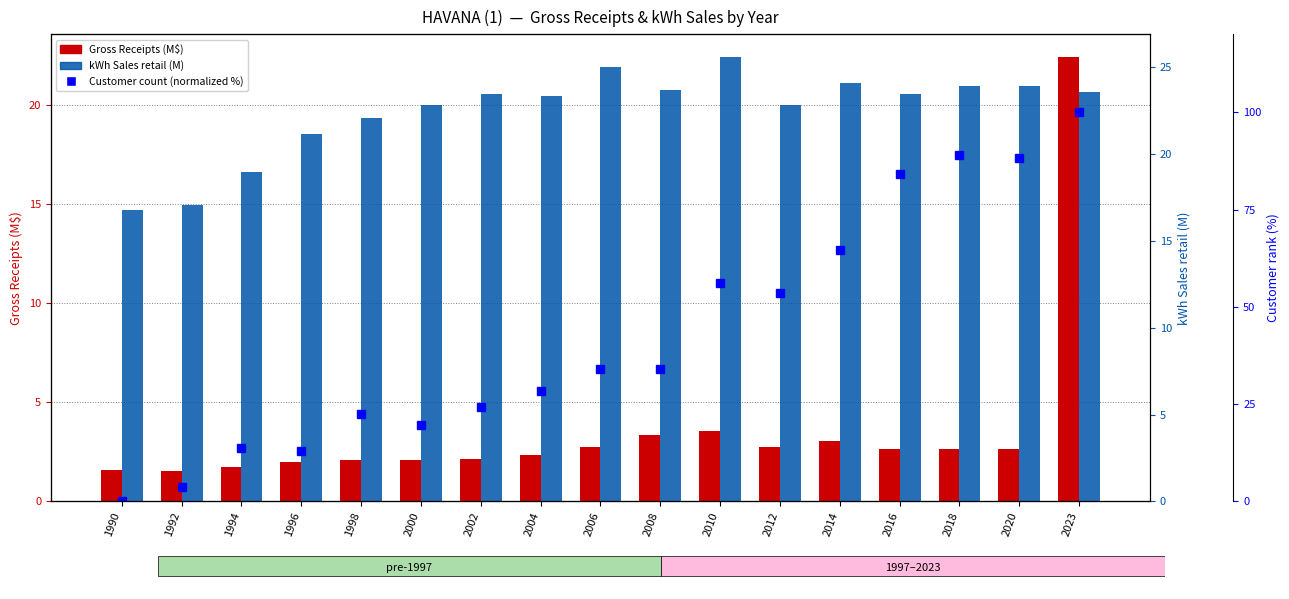

Reading left to right, extract all data points from this chart.

Gross Receipts (M$): 1990=1.6	1992=1.6	1994=1.7	1996=2.0	1998=2.1	2000=2.1	2002=2.1	2004=2.3	2006=2.7	2008=3.4	2010=3.5	2012=2.7	2014=3.0	2016=2.6	2018=2.6	2020=2.6	2023=22.5
kWh Sales retail (M): 1990=16.8	1992=17.1	1994=19.0	1996=21.2	1998=22.1	2000=22.8	2002=23.5	2004=23.3	2006=25.0	2008=23.7	2010=25.6	2012=22.8	2014=24.1	2016=23.4	2018=23.9	2020=23.9	2023=23.5
Customer count (normalized %): 1990=0.0	1992=3.7	1994=13.7	1996=12.9	1998=22.5	2000=19.6	2002=24.4	2004=28.4	2006=33.9	2008=33.9	2010=56.1	2012=53.5	2014=64.6	2016=84.1	2018=88.9	2020=88.2	2023=100.0